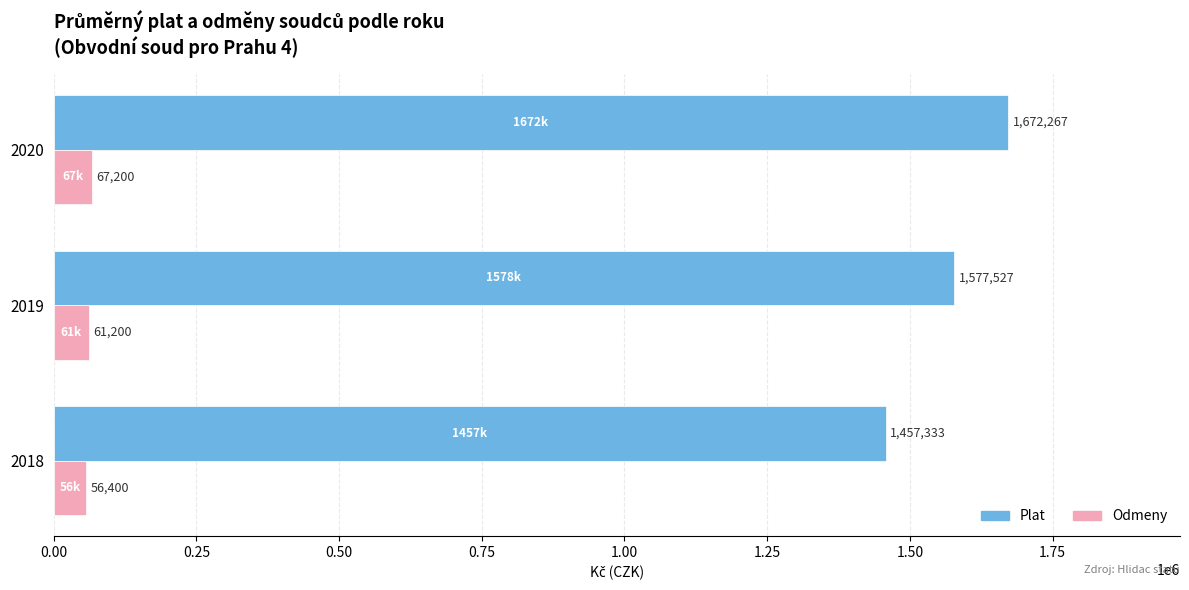

What is the difference between the maximum and minimum values in the Plat series?

214934